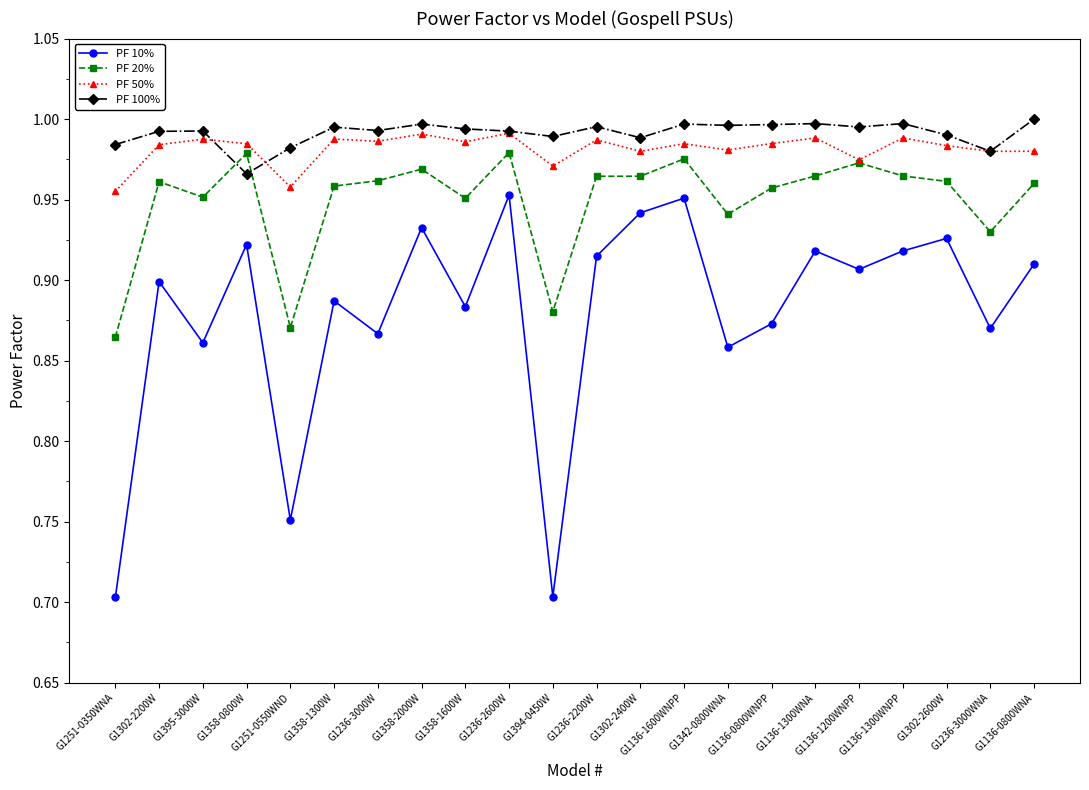

What is the difference between the second highest and minimum values in the PF 20% series?

0.1